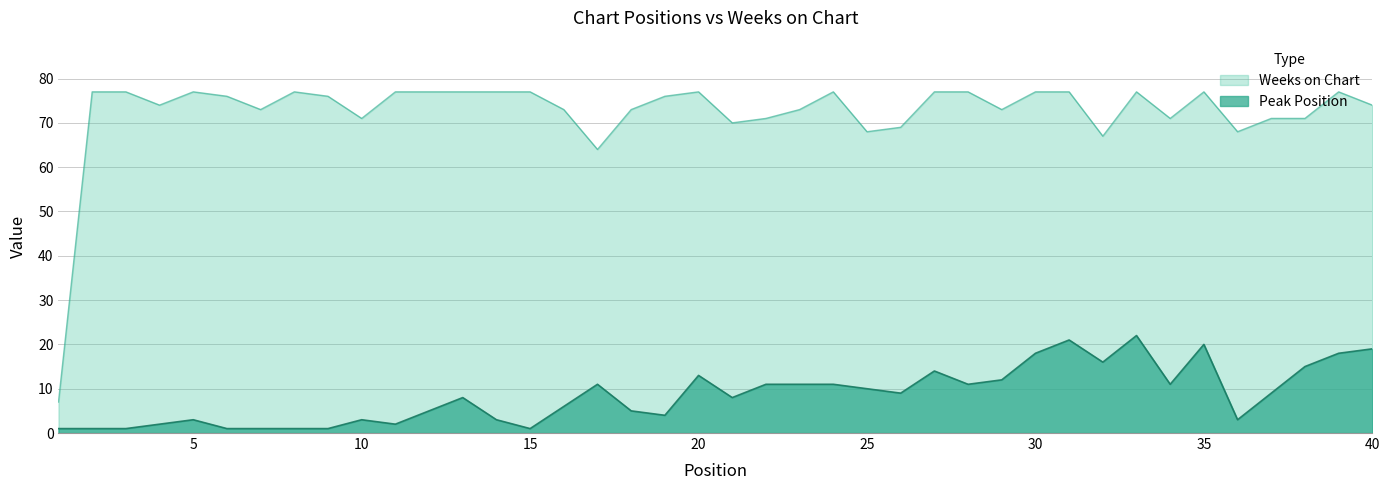

Which series has the largest range (max minus min)?

Weeks on Chart